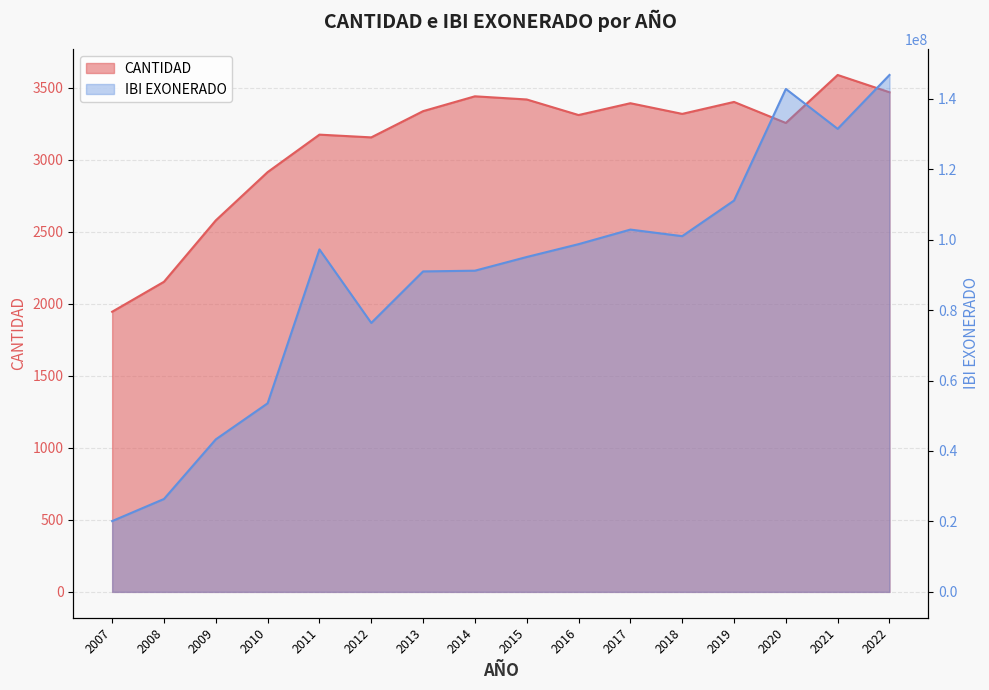

Reading right to left, what are all the values shown in this chart?

CANTIDAD: 2022=3467.0	2021=3587.0	2020=3254.0	2019=3400.0	2018=3317.0	2017=3391.0	2016=3309.0	2015=3417.0	2014=3439.0	2013=3336.0	2012=3154.0	2011=3173.0	2010=2913.0	2009=2578.0	2008=2152.0	2007=1944.0
IBI EXONERADO: 2022=146751862.0	2021=131455798.2	2020=142791342.9	2019=111099087.1	2018=100991797.5	2017=102859073.4	2016=98721327.9	2015=95077962.0	2014=91187777.6	2013=90982191.5	2012=76355922.9	2011=97236254.8	2010=53537401.0	2009=43301755.0	2008=26374289.0	2007=20104953.0